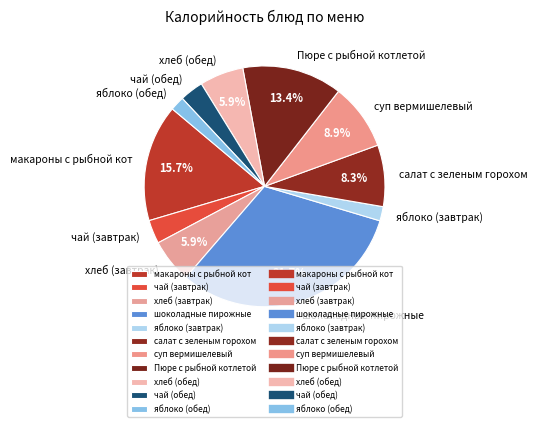

What percentage is the чай (завтрак) slice, to the nearest percent?

3%